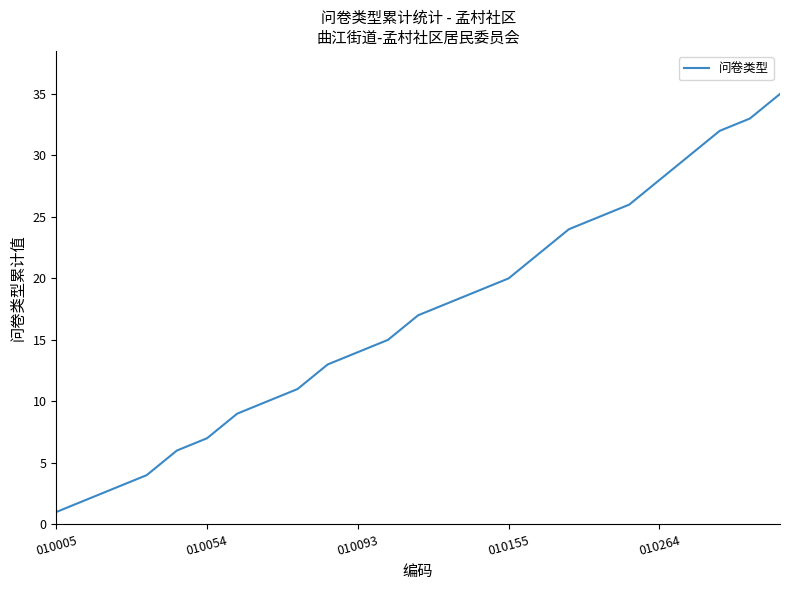

How many values are below 17?

12